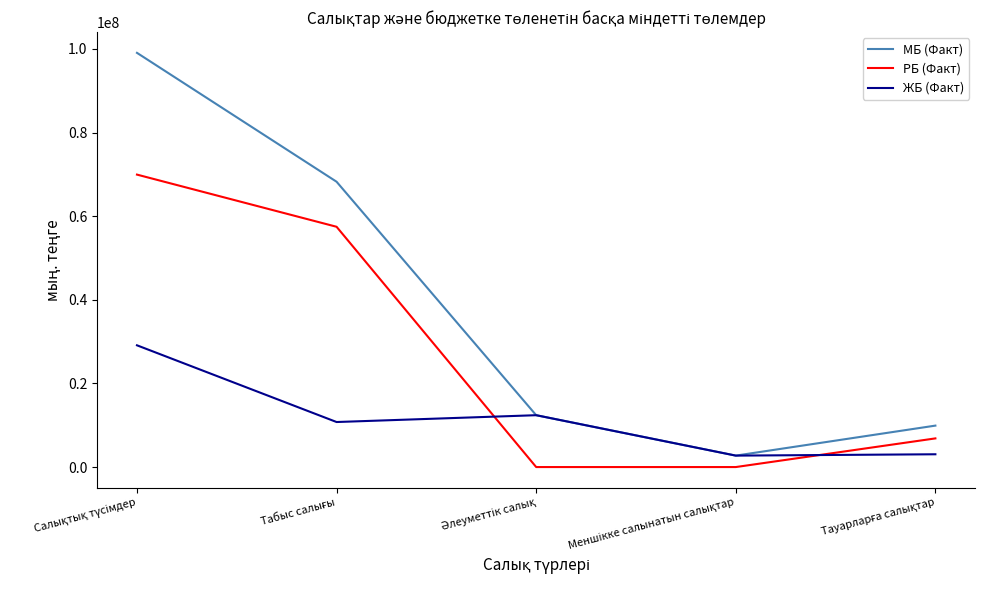

How many times do ЖБ (Факт) and РБ (Факт) cross each other?

2